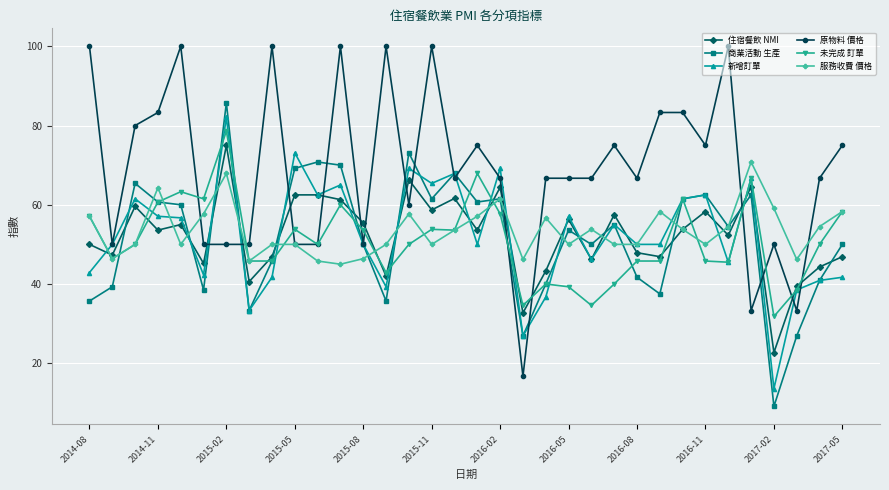

What is the highest value of the 原物料 價格 series?

100.0